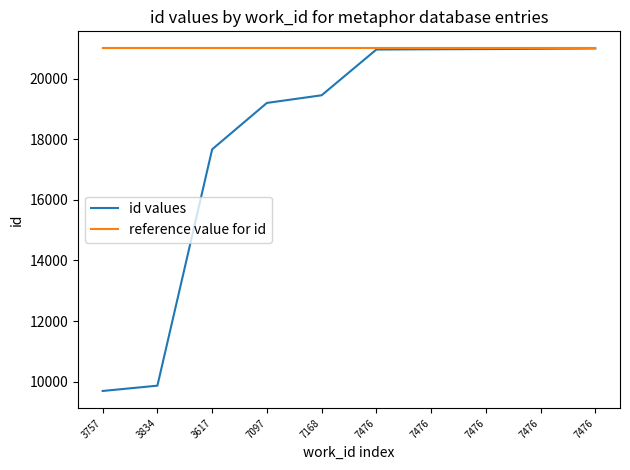

Is the value of reference value for id at 7476 greater than the value of id values at 7476?

Yes